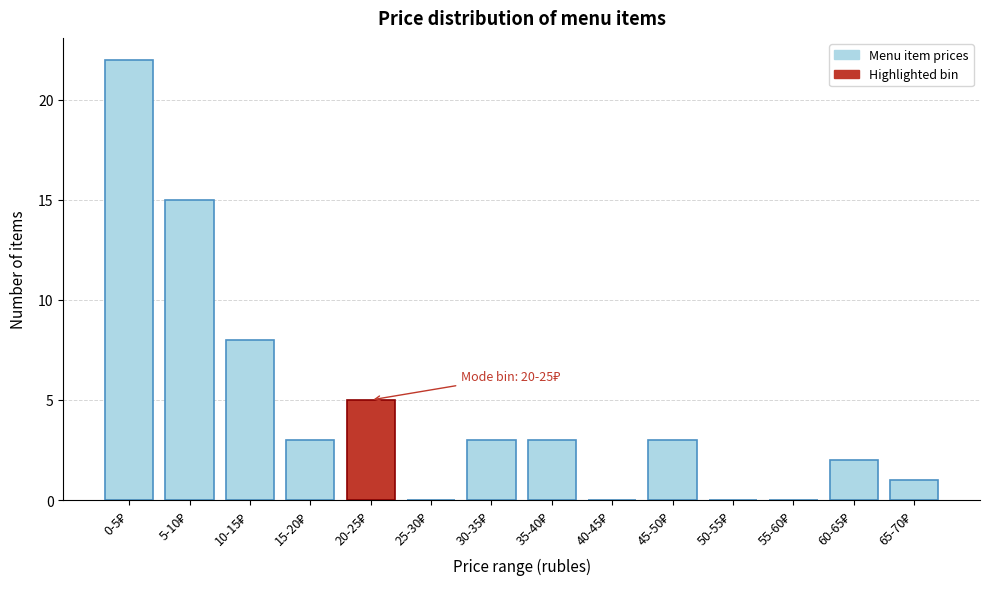

What is the maximum value shown in the chart?

22